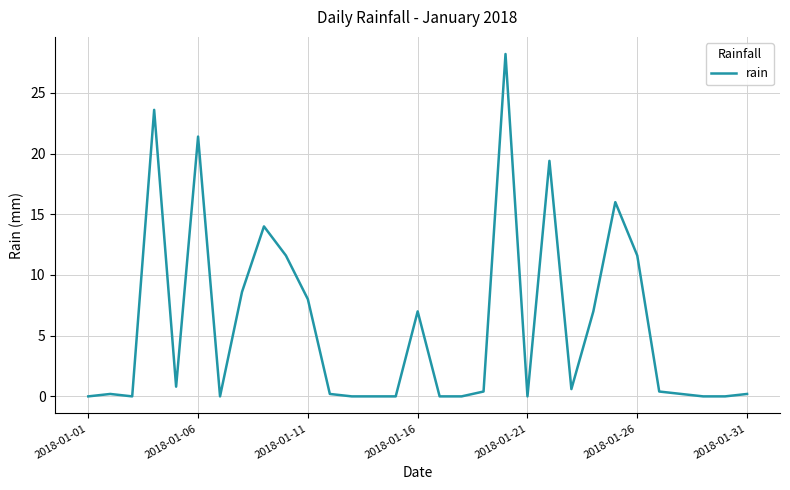

Where is the data nearest to the value 14?

8